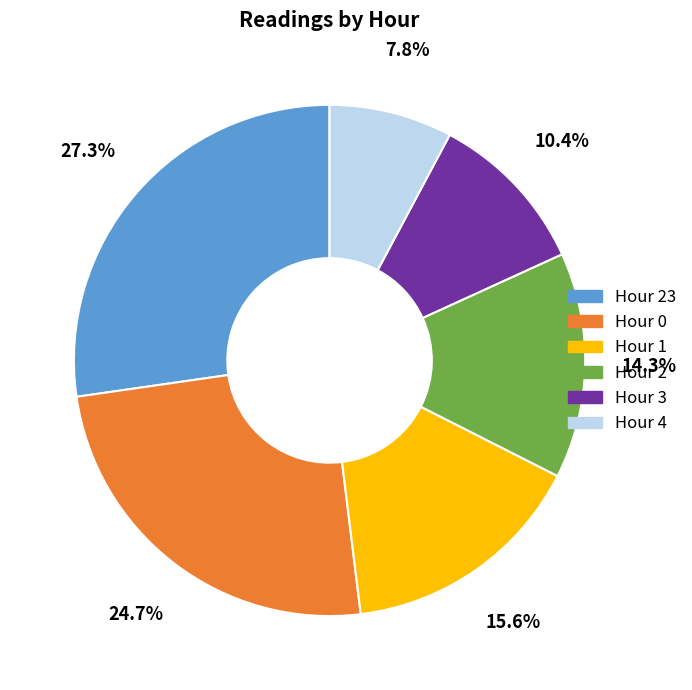

Which slice is the smallest?

Hour 4